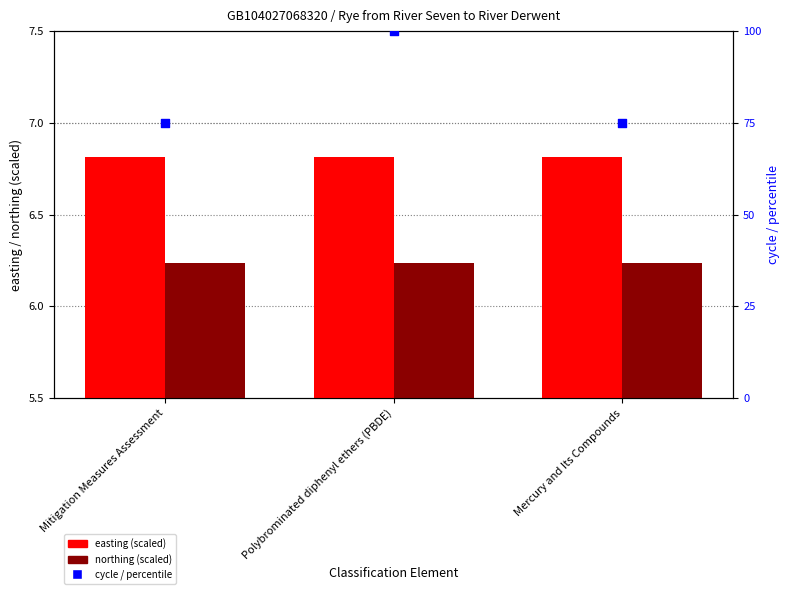

What is the total value across all series at Mitigation Measures Assessment?

88.0